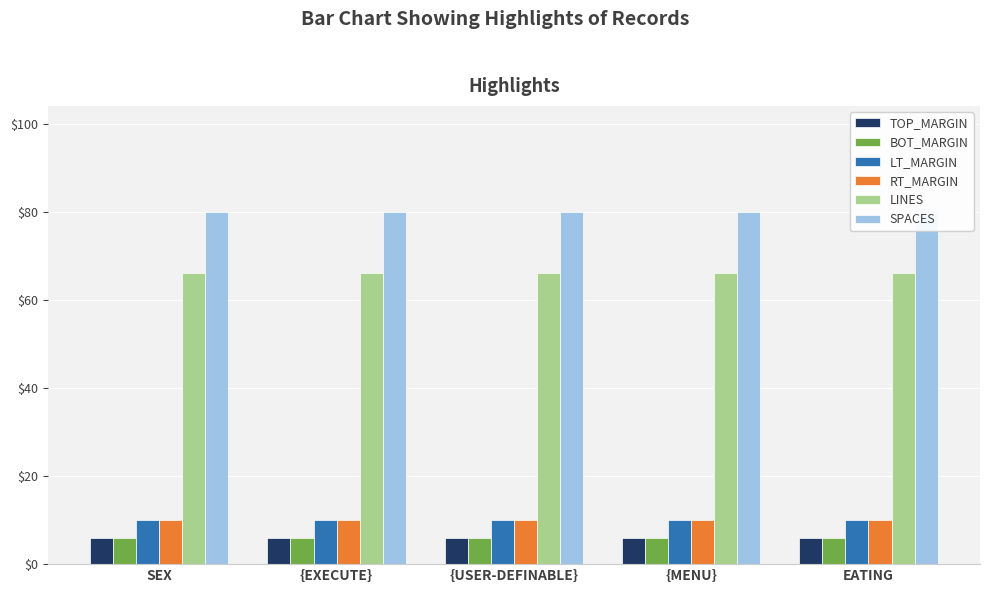

What is the sum of all RT_MARGIN values?

50